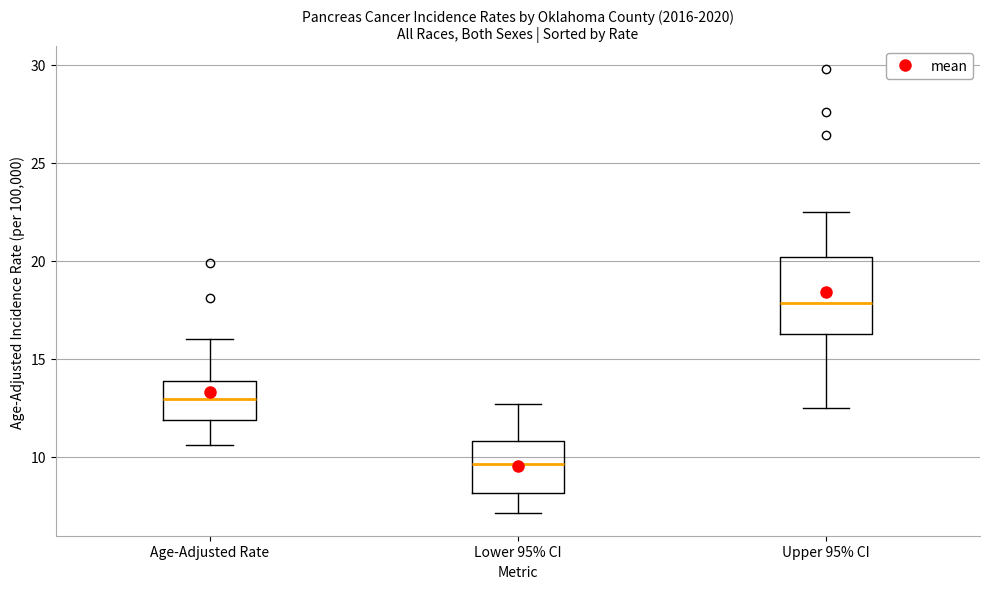

Comparing the boxes themselves (not the whiskers), which one is the tallest?

Upper 95% CI